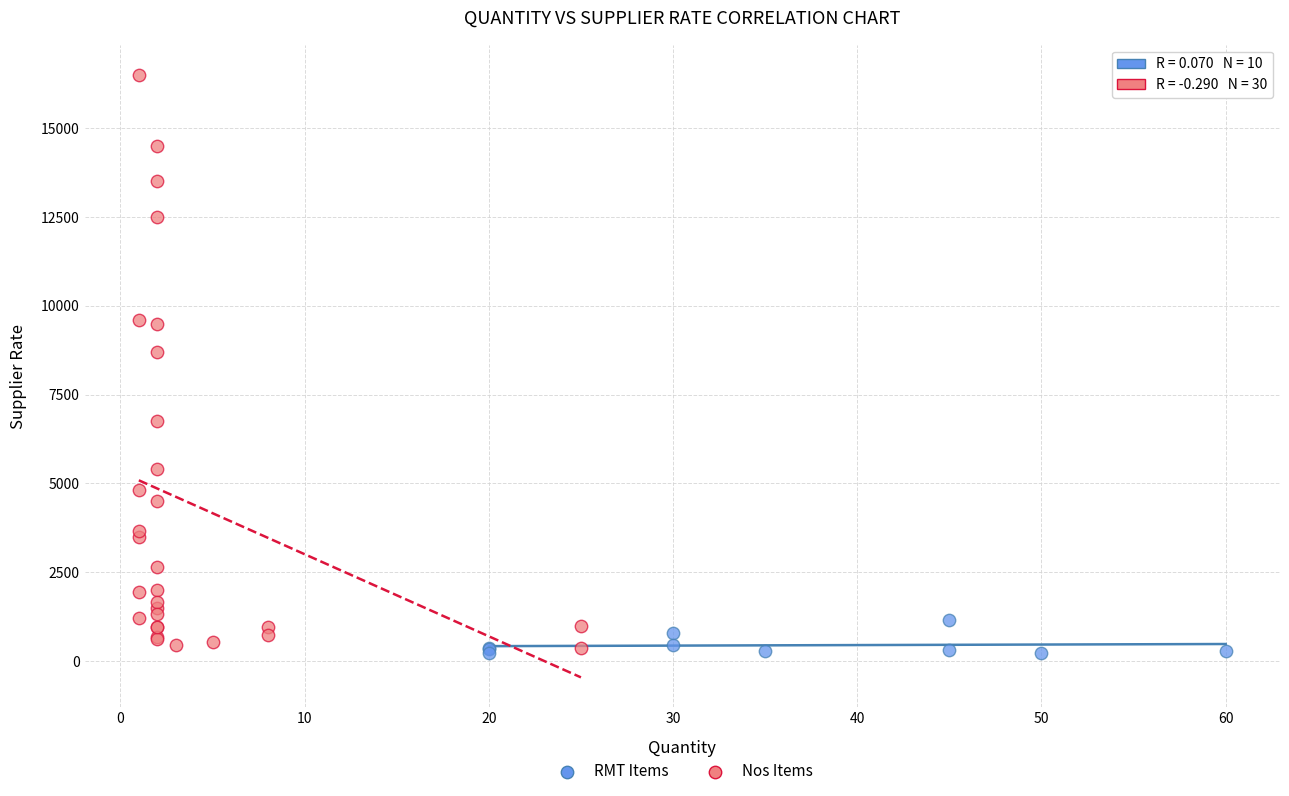

Which series has the widest spread of Y values?

Nos Items